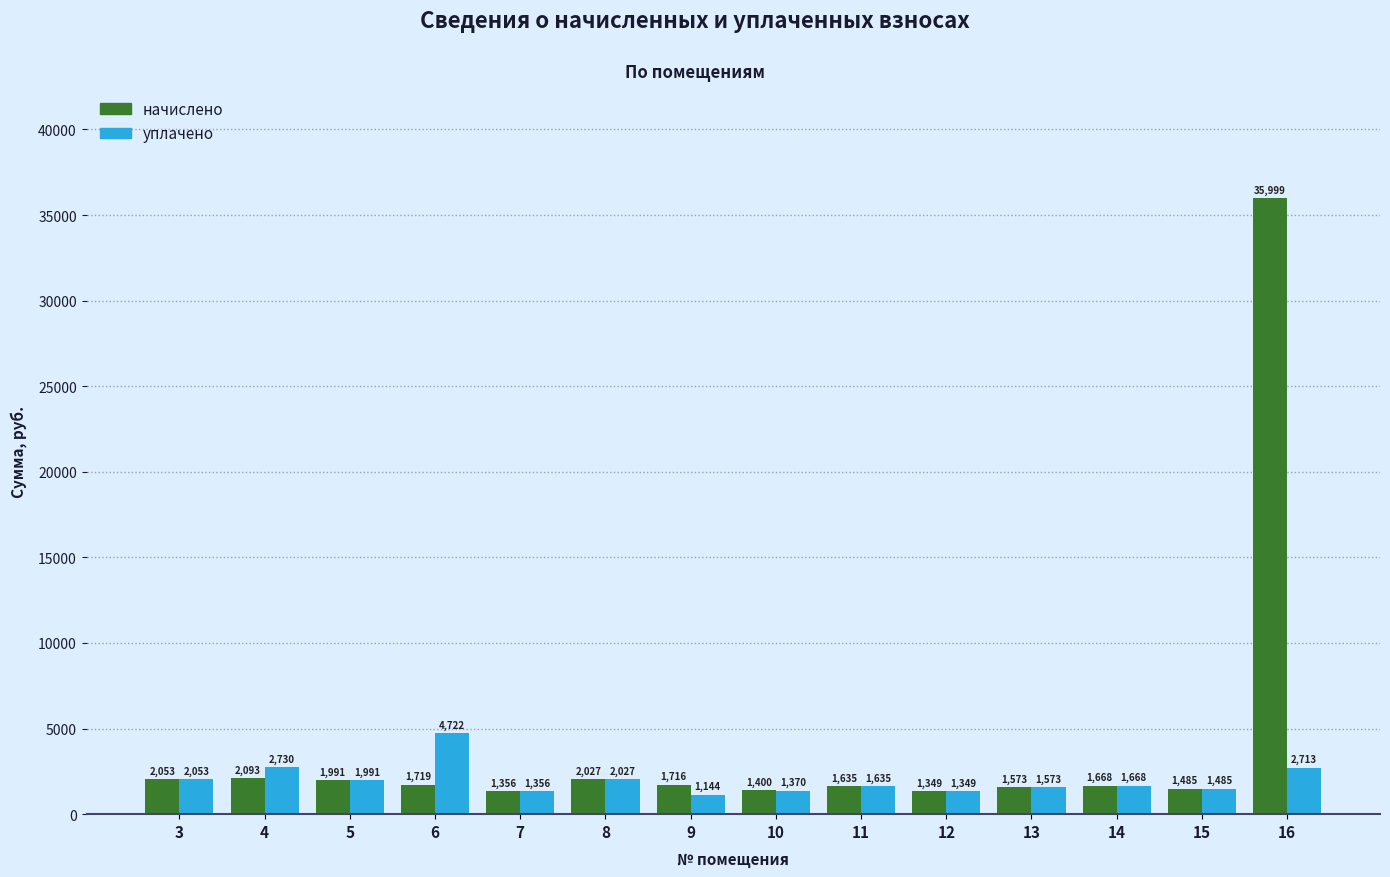

Rank the categories by начислено value from highest to lowest.

16, 4, 3, 8, 5, 6, 9, 14, 11, 13, 15, 10, 7, 12